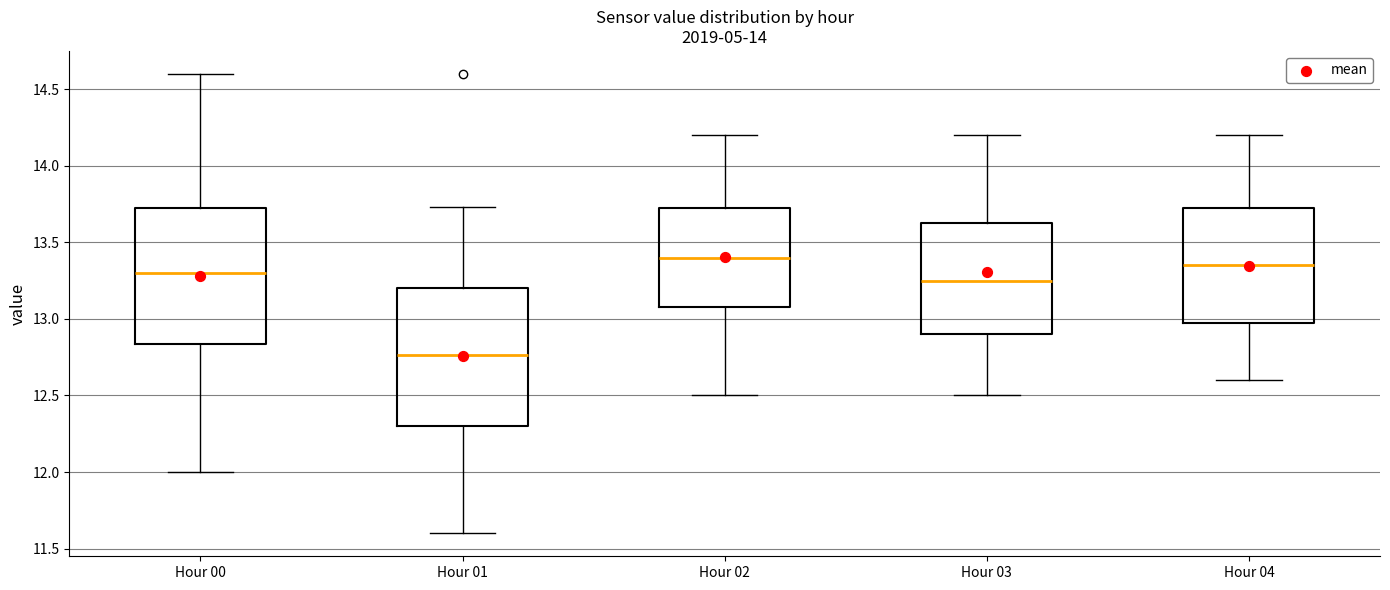

Reading left to right, transcribe this box plot: for each box, give where its median line is, the range the box spans, and where its two whiskers end, as read against the y-axis. The values are not printed on the chart, so give them approximately, as read against the axis.

Hour 00: median 13.30, box 12.85 to 13.75, whiskers 12.00 to 14.60
Hour 01: median 12.75, box 12.30 to 13.20, whiskers 11.60 to 13.75
Hour 02: median 13.40, box 13.10 to 13.75, whiskers 12.50 to 14.20
Hour 03: median 13.25, box 12.90 to 13.65, whiskers 12.50 to 14.20
Hour 04: median 13.35, box 13.00 to 13.75, whiskers 12.60 to 14.20